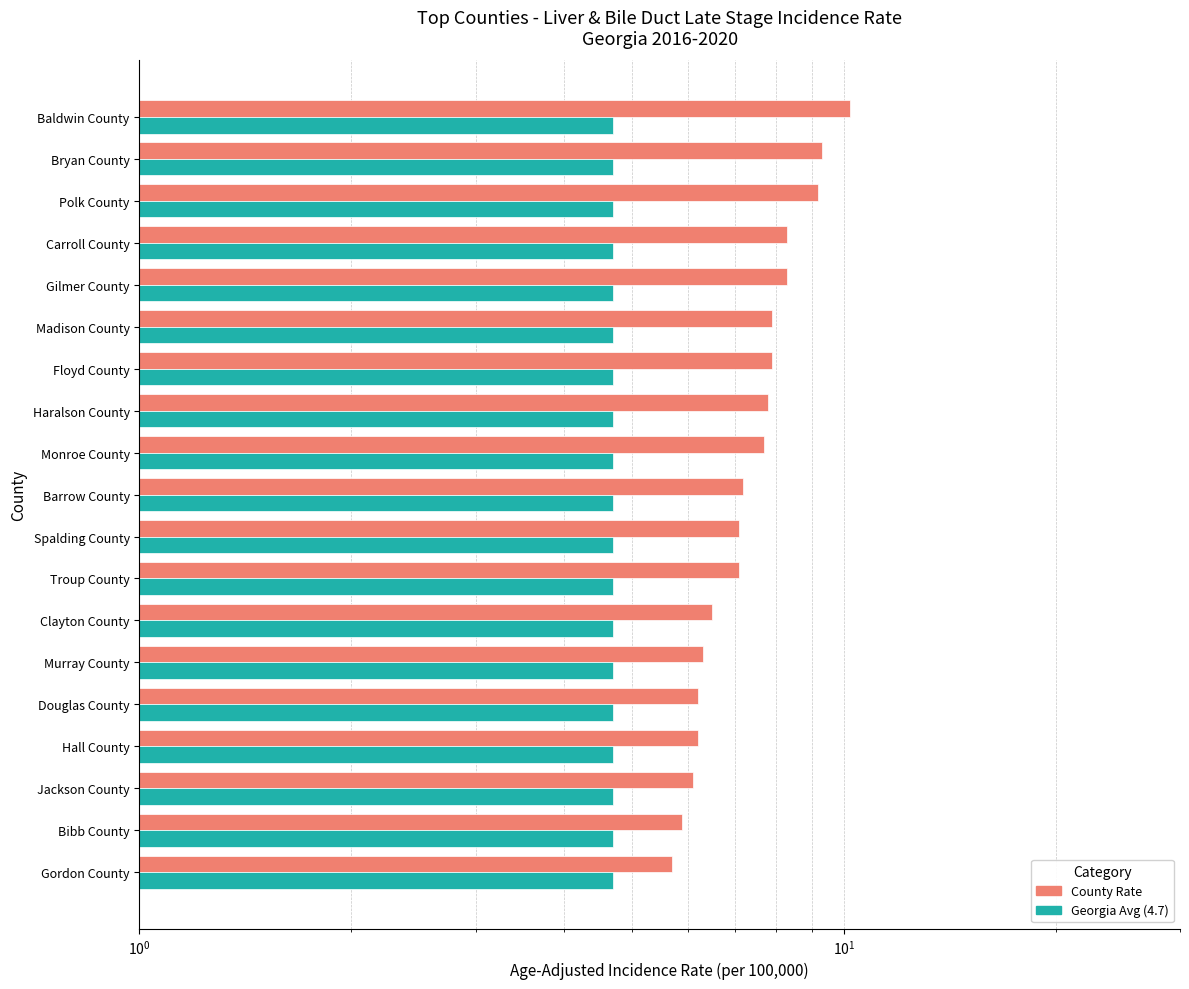

What is the minimum value shown in the chart?

0.4